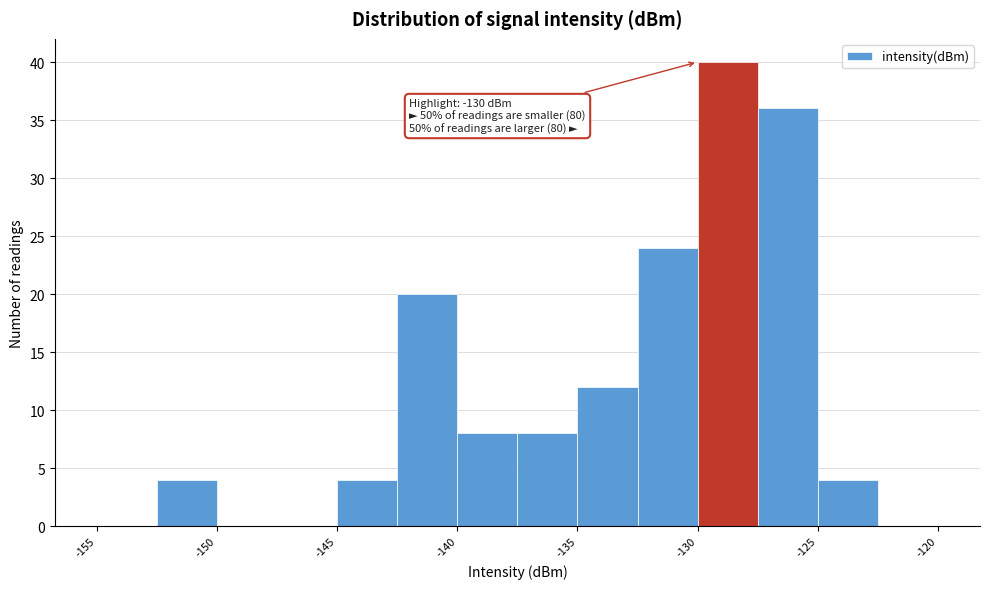

Over which range of the x-axis is the bar tallest?

-130.0 to -127.5